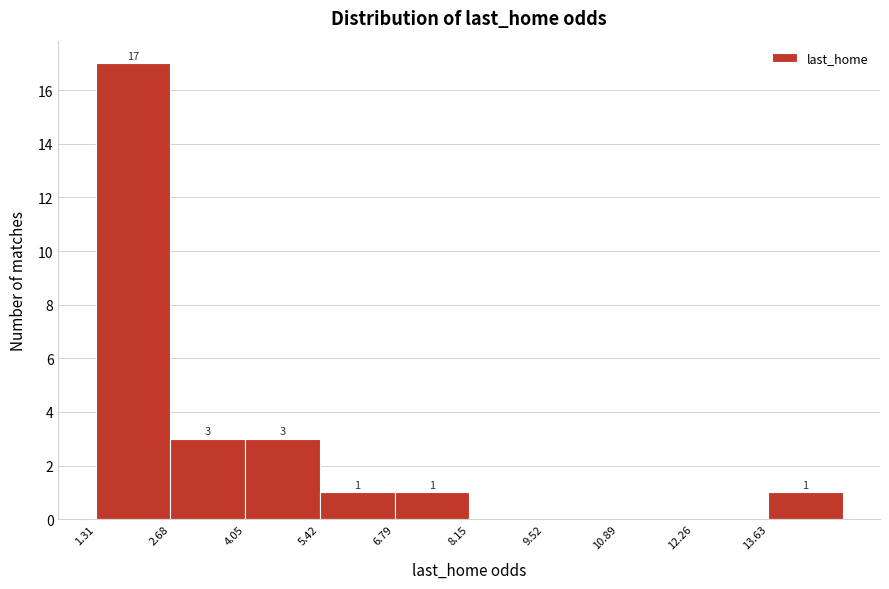

Which range on the x-axis has the tallest bar?

1.4 to 2.6